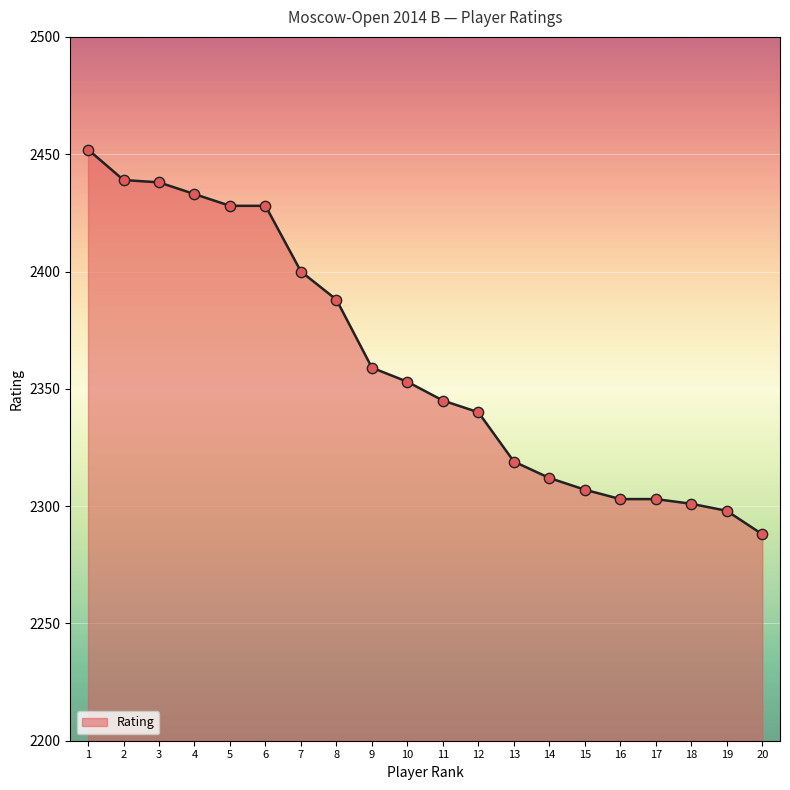

What is the change in value from 13 to 19?

-21